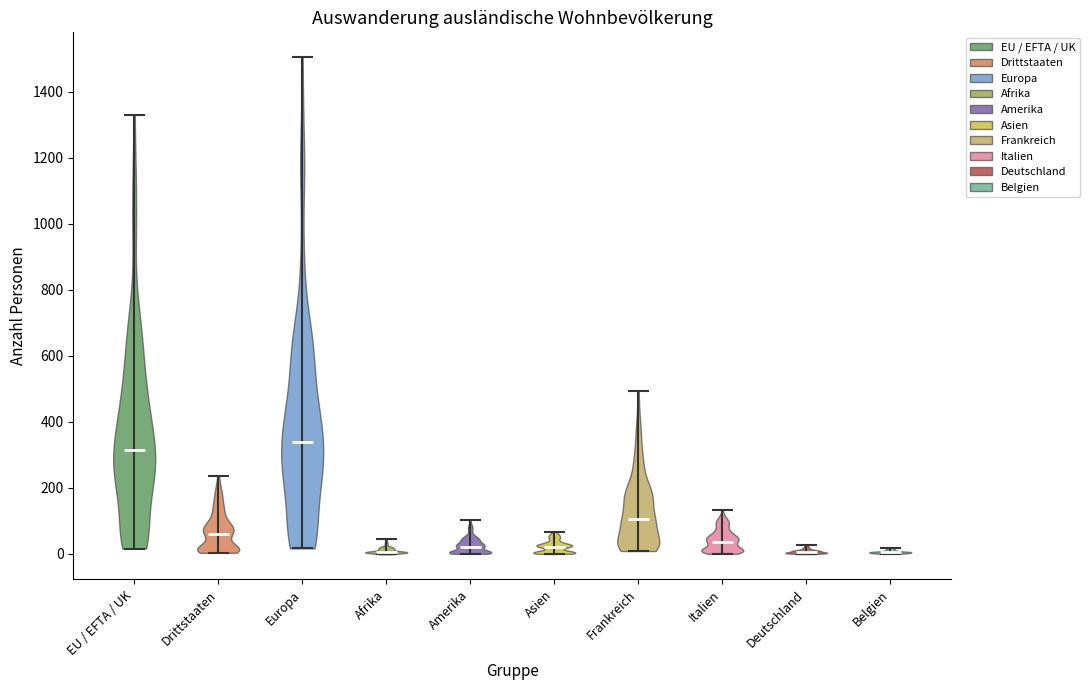

Reading left to right, read every violin against the y-axis: where its median line is, and the lowest and highest points it reaches. The values are not printed on the chart, so give them approximately, as read against the axis.

EU / EFTA / UK: median line 320, lowest point 20, highest point 1320
Drittstaaten: median line 60, lowest point 0, highest point 240
Europa: median line 340, lowest point 20, highest point 1500
Afrika: median line 0, lowest point 0, highest point 40
Amerika: median line 20, lowest point 0, highest point 100
Asien: median line 20, lowest point 0, highest point 60
Frankreich: median line 100, lowest point 0, highest point 500
Italien: median line 40, lowest point 0, highest point 140
Deutschland: median line 0, lowest point 0, highest point 20
Belgien: median line 0, lowest point 0, highest point 20